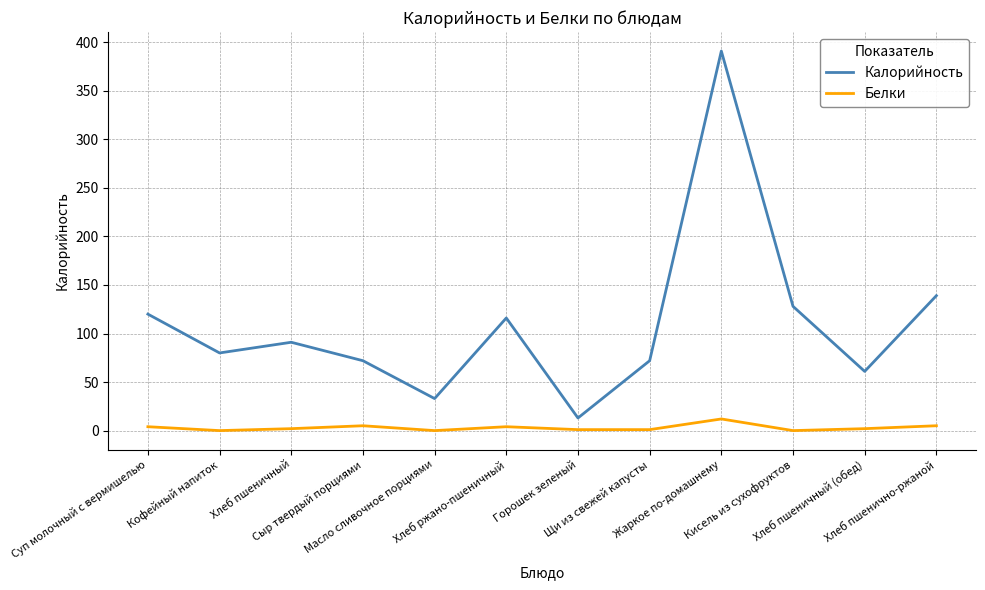

Is this an area chart (filled region under the line)?

No